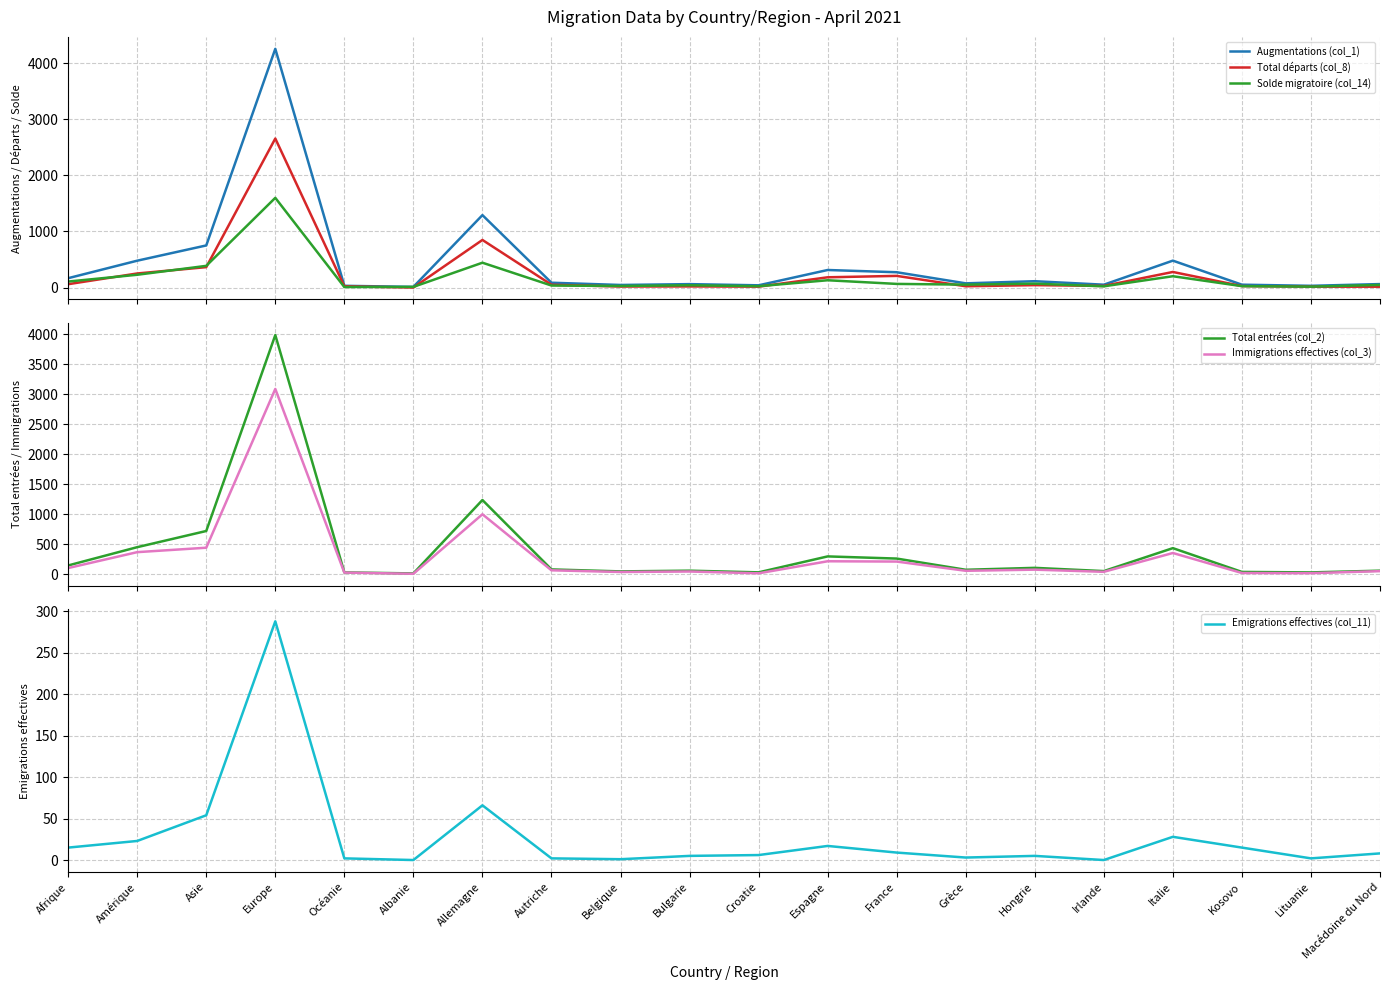

At which category does the chart reach its minimum across all series?

Albanie